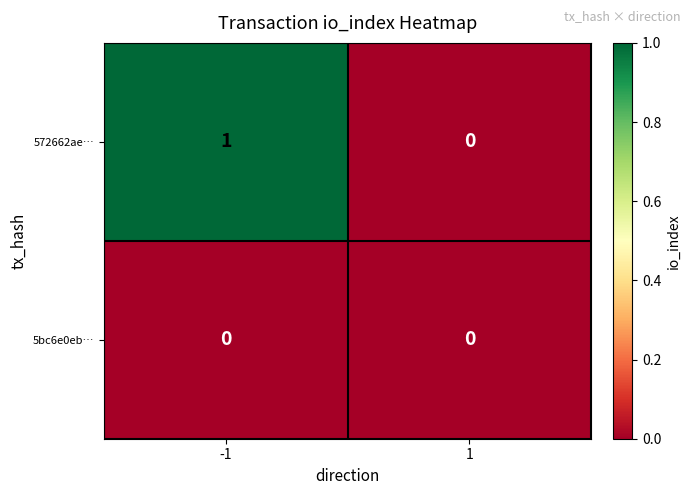

Is the value of 5bc6e0eb… at -1 greater than the value of 572662ae… at -1?

No